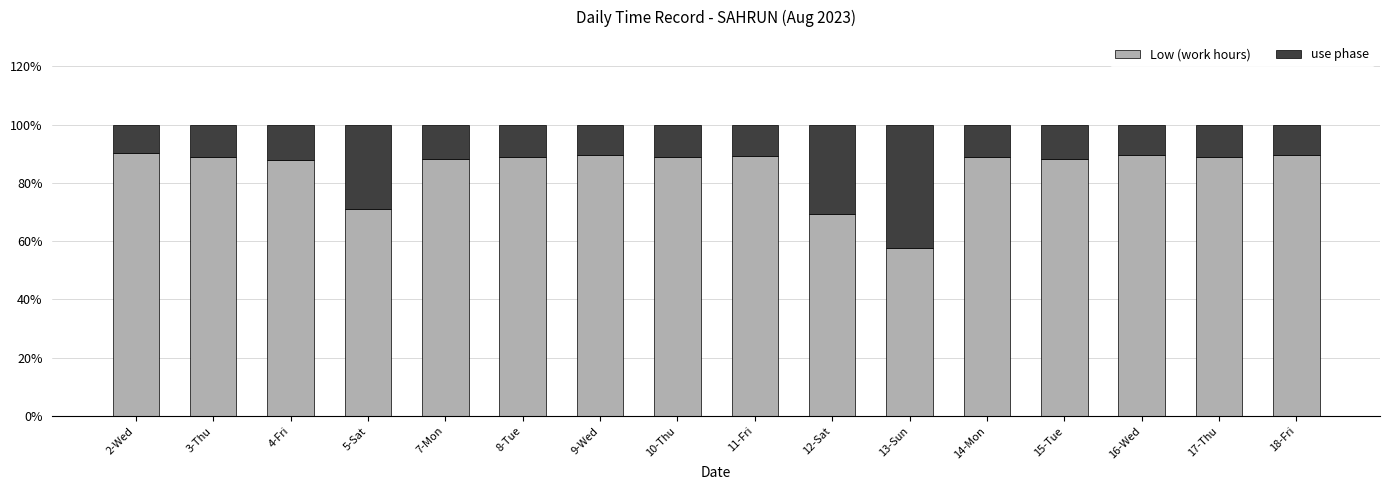

What is the difference between the Low (work hours) values at 8-Tue and 3-Thu?

0.2